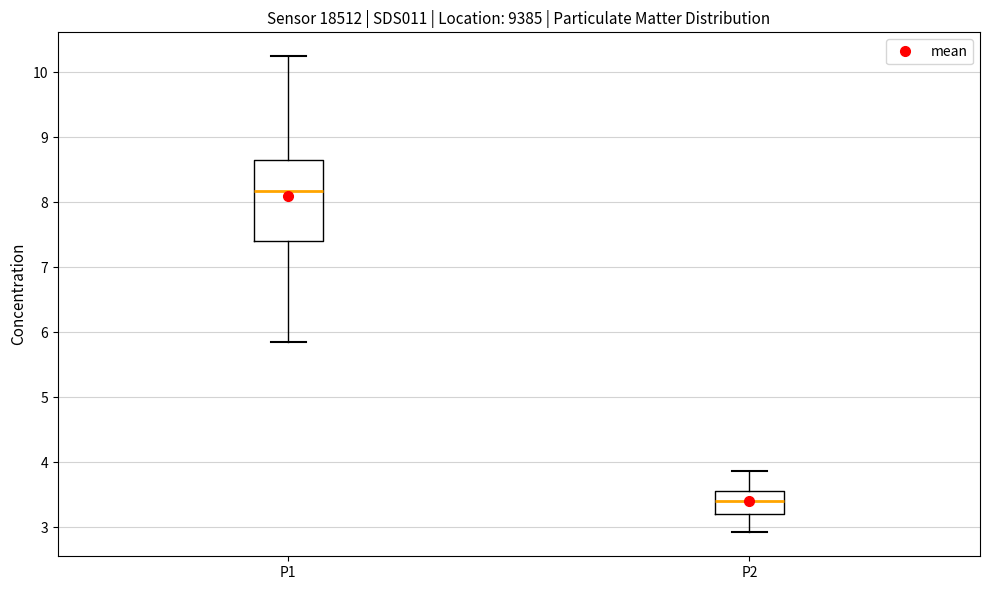

Which box is the tallest, from its lower edge to its upper edge?

P1